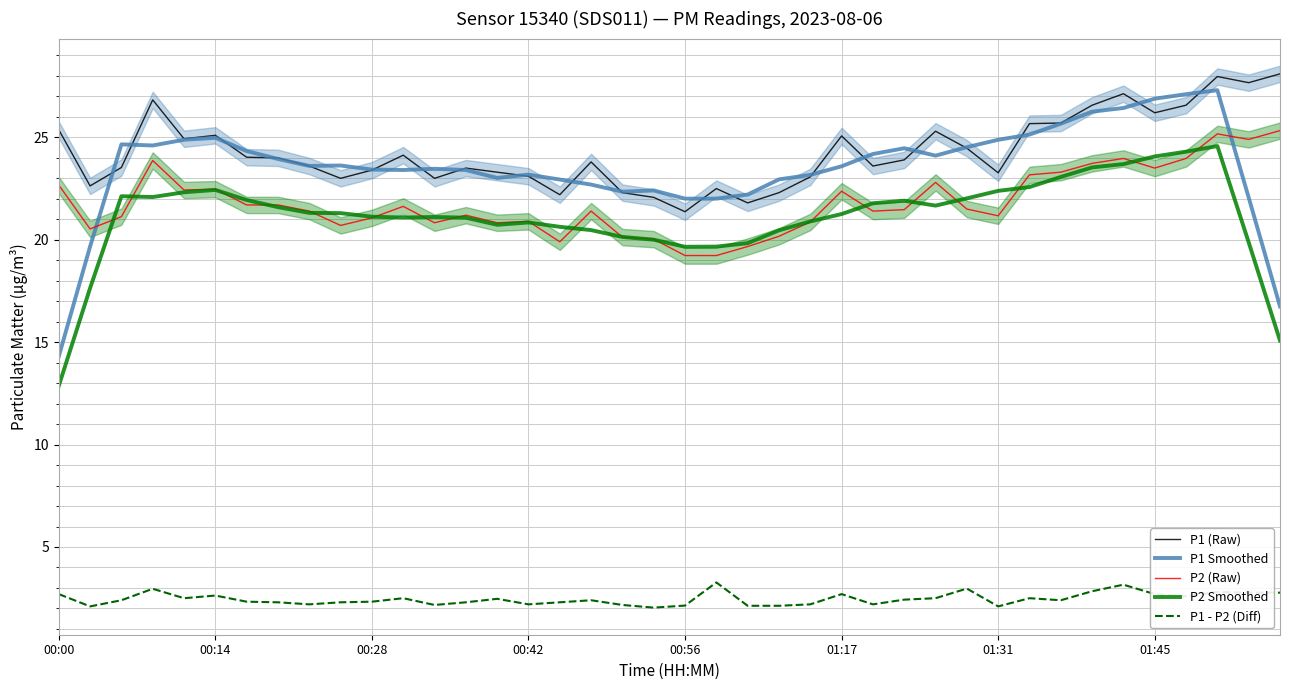

True or false: P2 Smoothed and P1 Smoothed intersect in this chart.

False